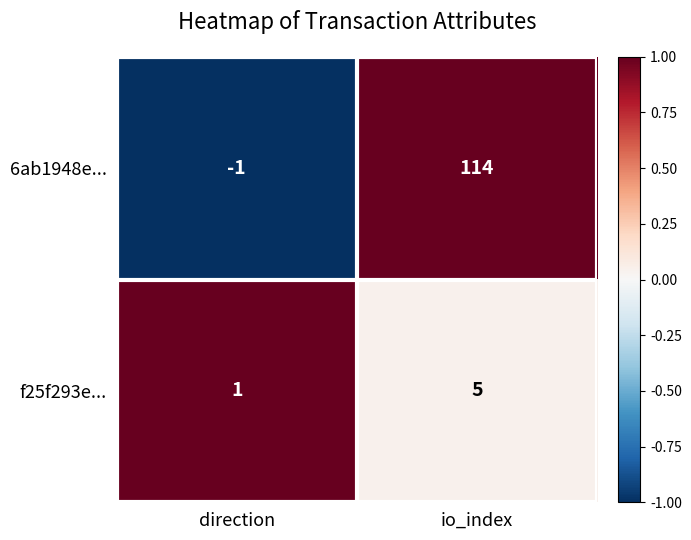

At how many categories does at least one series exceed 0?

2